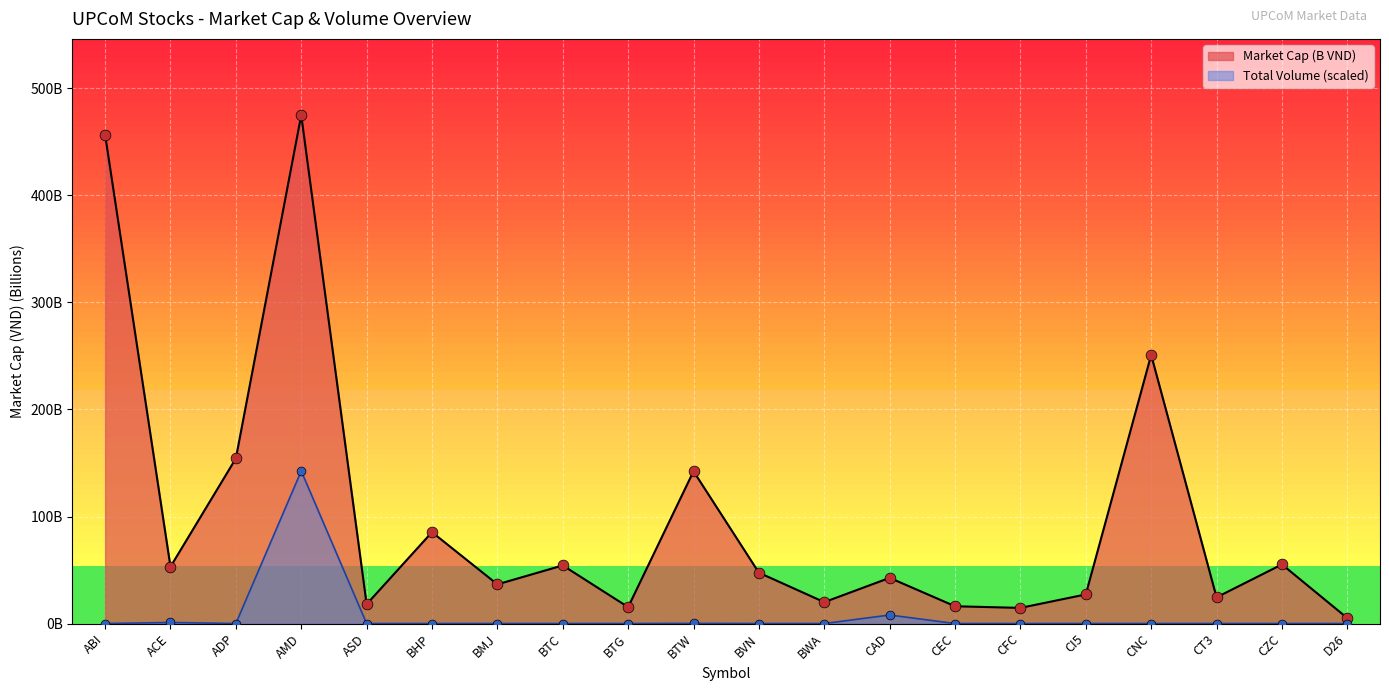

Which series contains the lowest Y value?

Total Volume